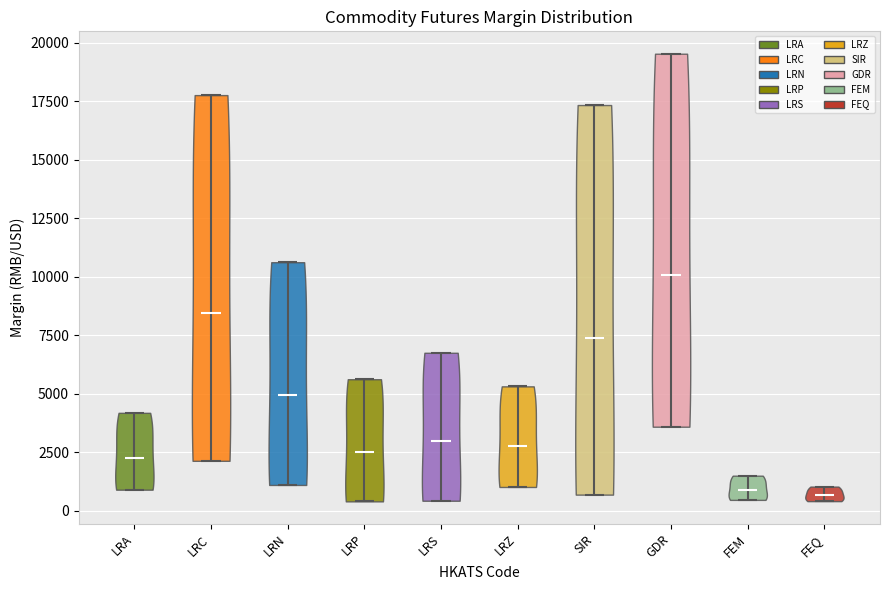

What is the highest point the violin for LRA reaches on the y-axis? The values are not printed on the chart, so give them approximately, as read against the axis.

4000